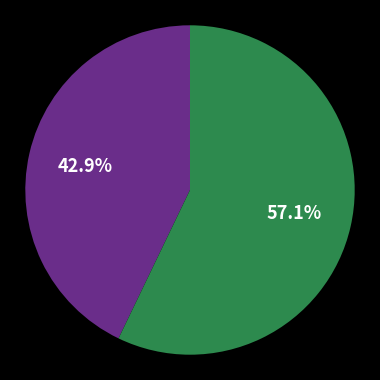

Is there a majority slice in this chart?

Yes